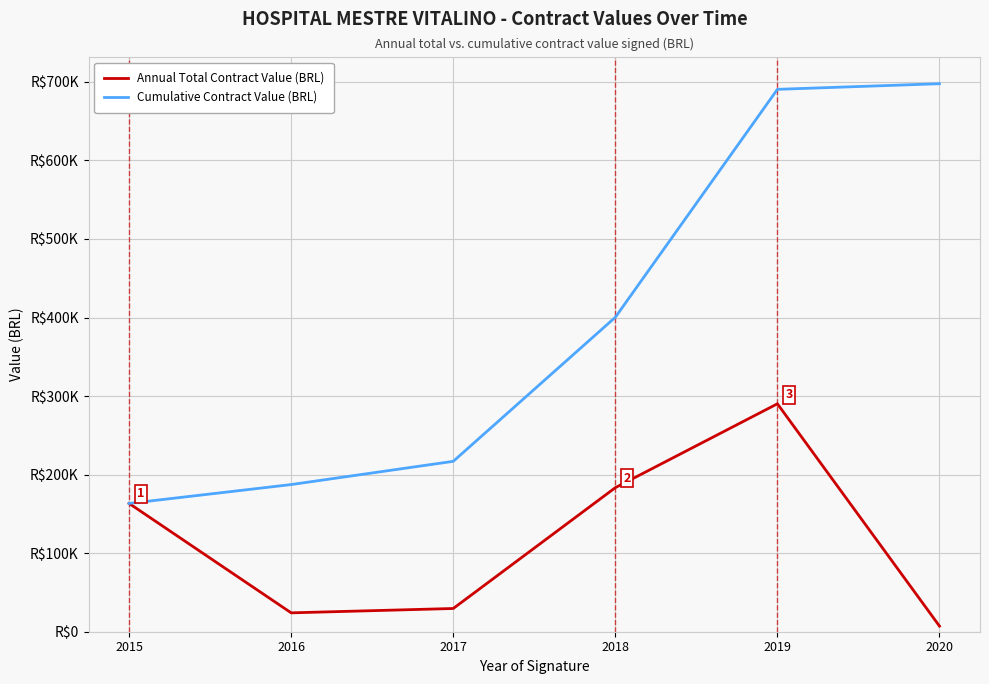

Does the chart have visible grid lines?

Yes